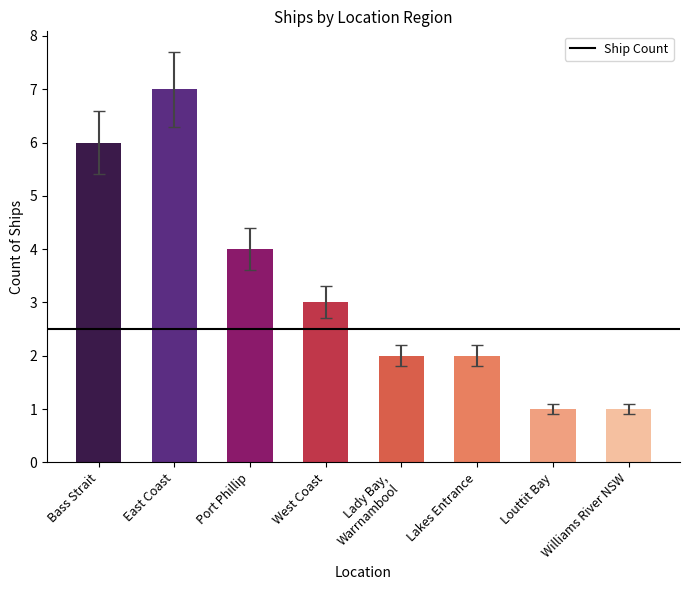

At which label is the value closest to 4?

Port Phillip